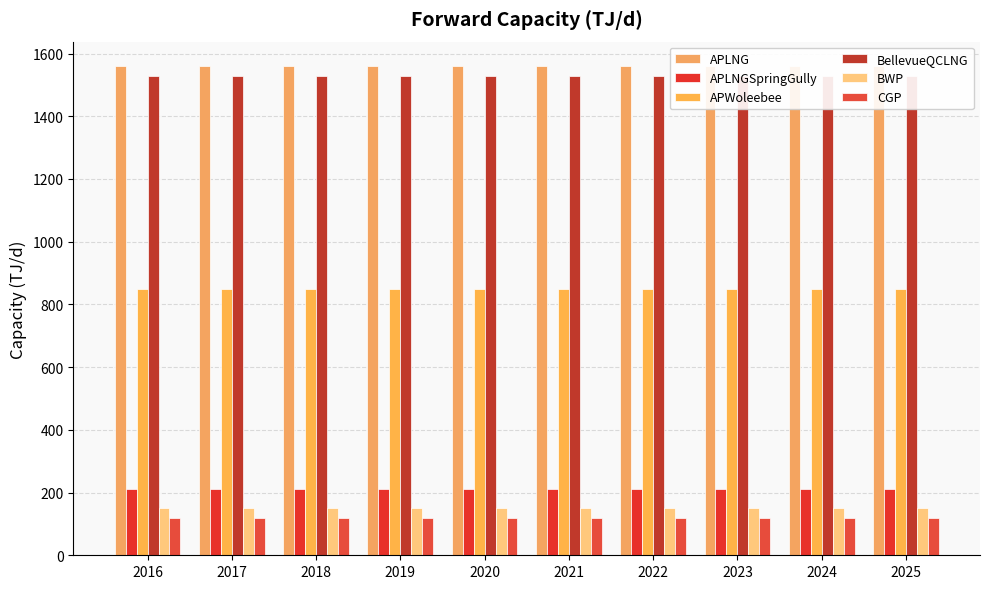

What is the approximate value of BellevueQCLNG at 2022?

1530